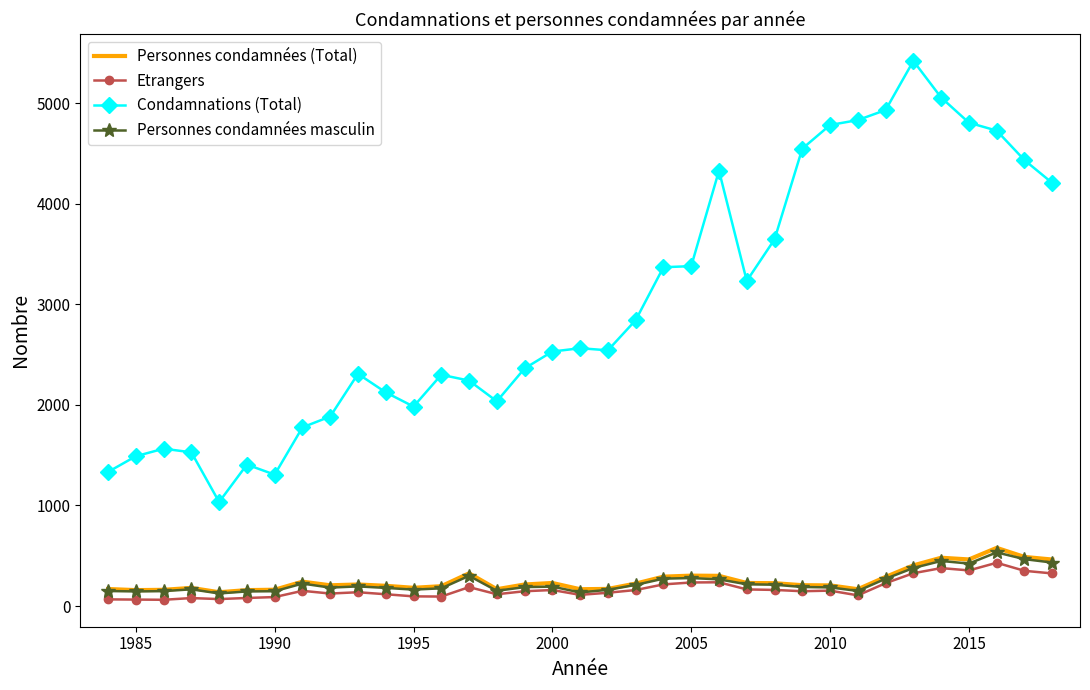

True or false: Condamnations (Total) and Etrangers cross at least once.

False